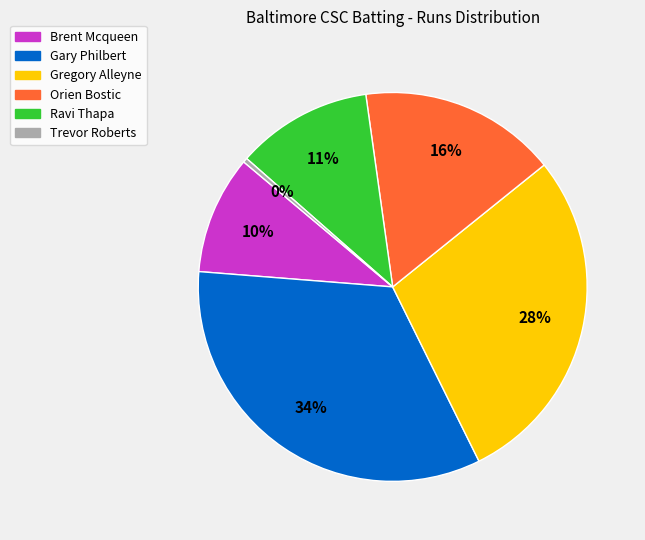

Which slice is the largest?

Gary Philbert